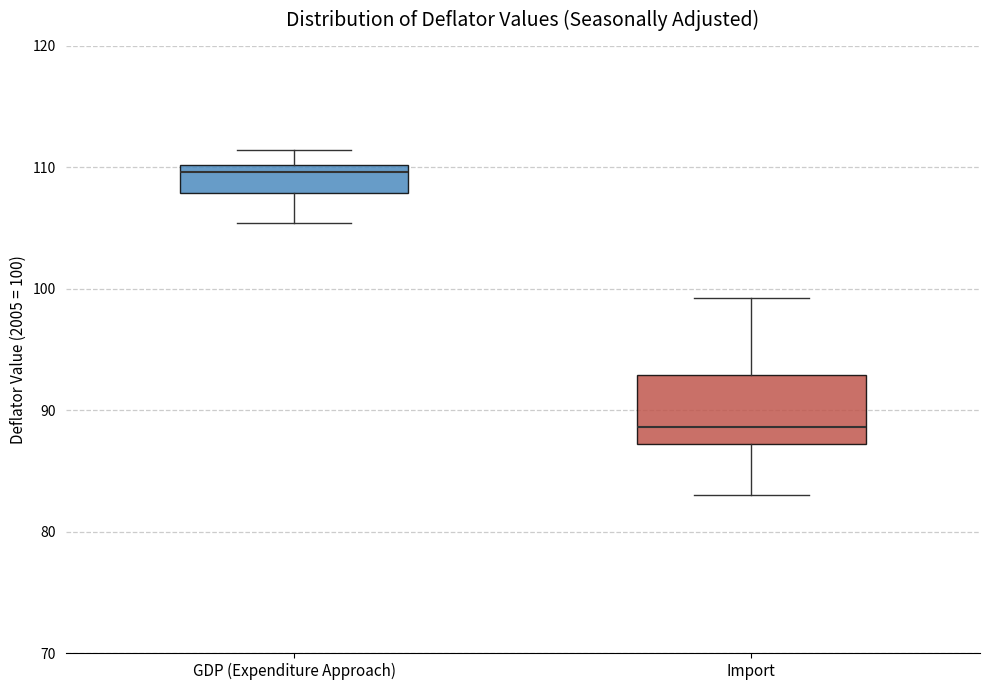

Which box's median line is the lowest?

Import